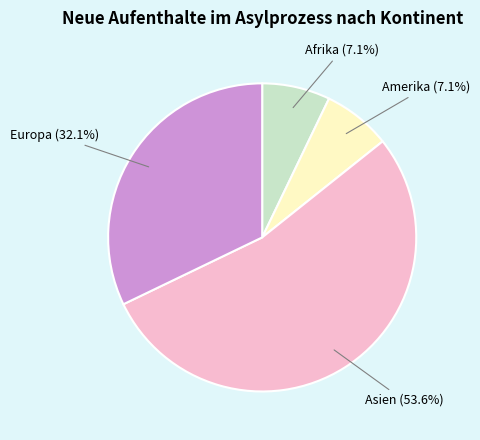

How many segments does this pie chart have?

4